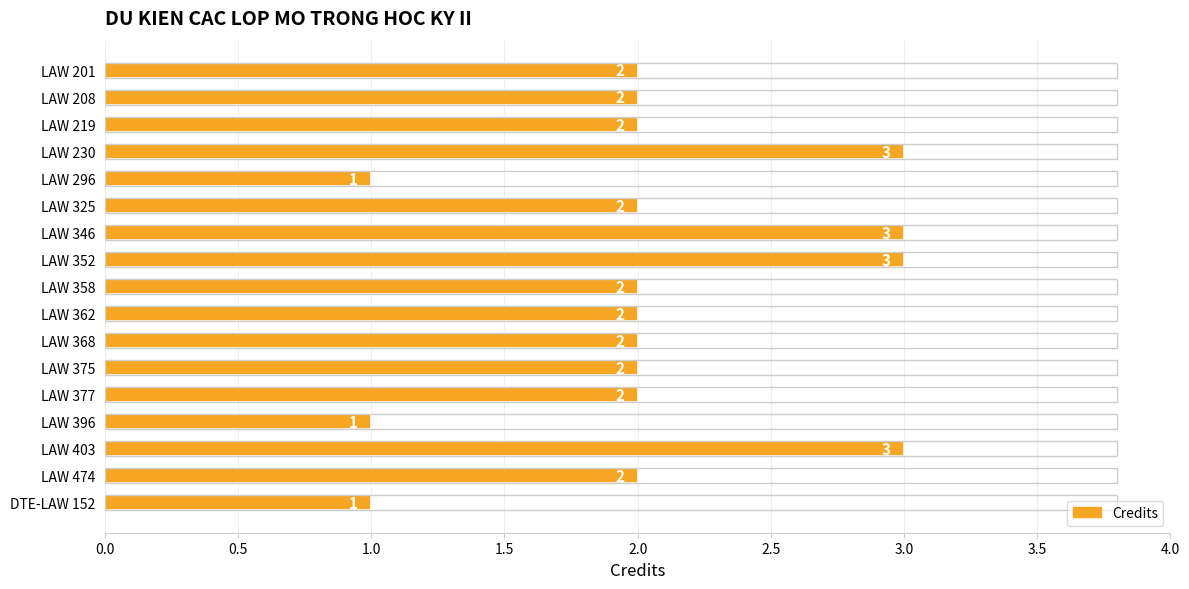

What is the label of the 6th bar from the bottom?

LAW 375